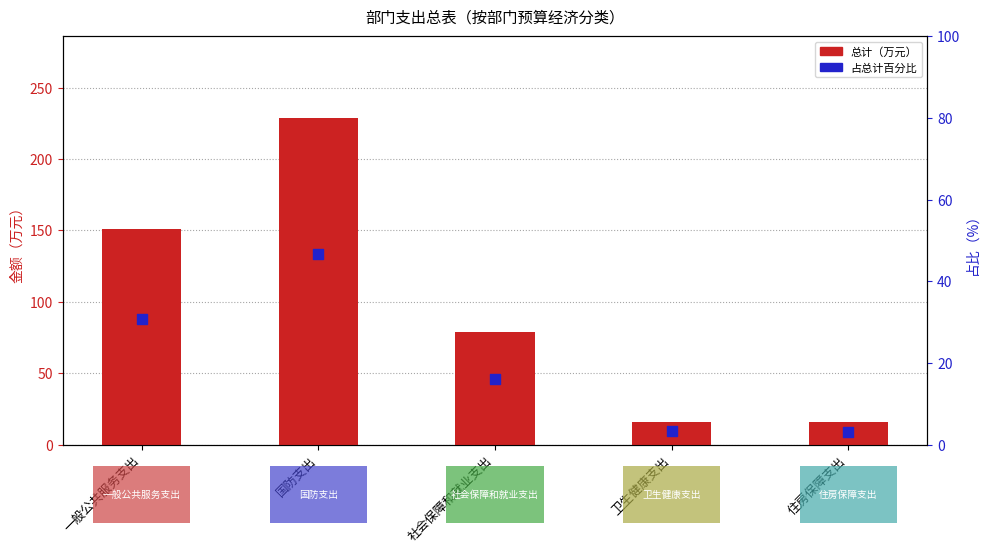

At how many categories does at least one series exceed 101?

2